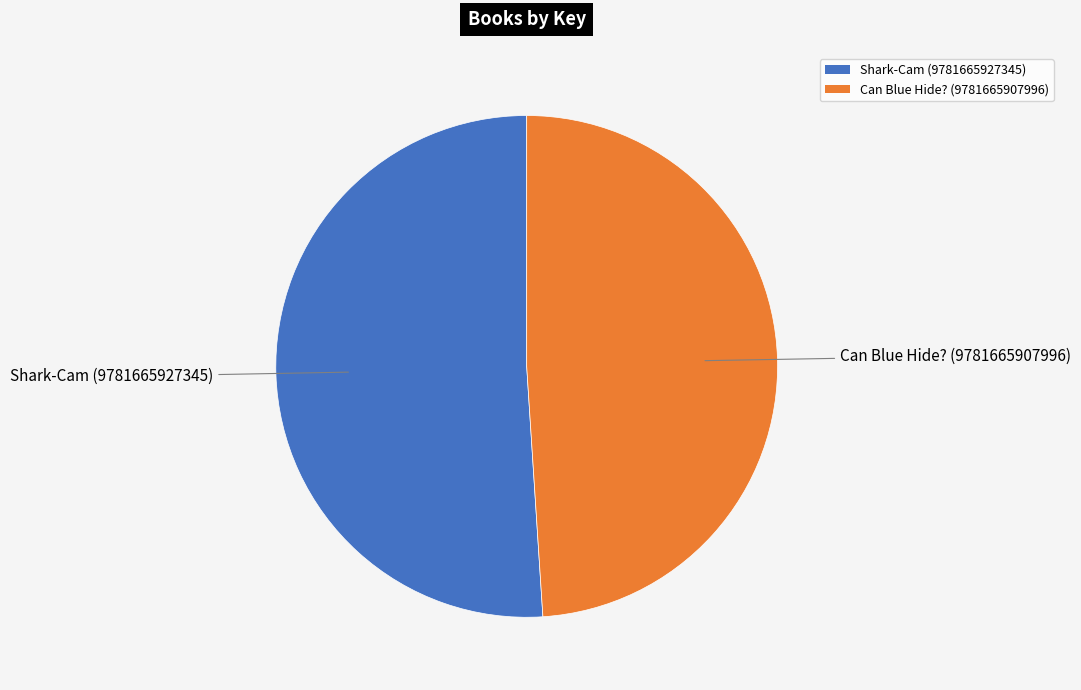

Is it true that Can Blue Hide? (9781665907996) is 49% of the pie?

True